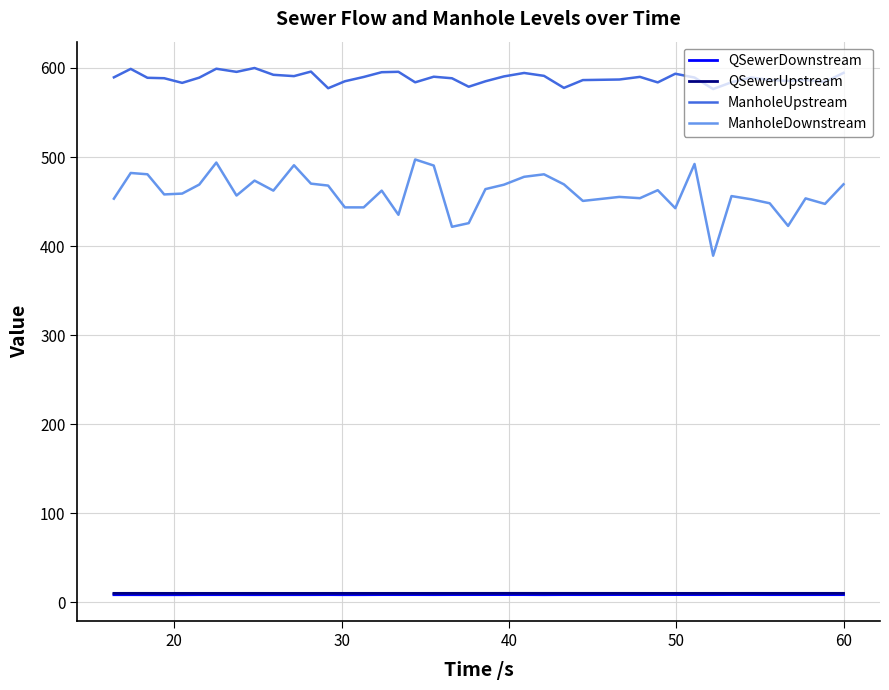

What is the greatest value displayed?

600.0